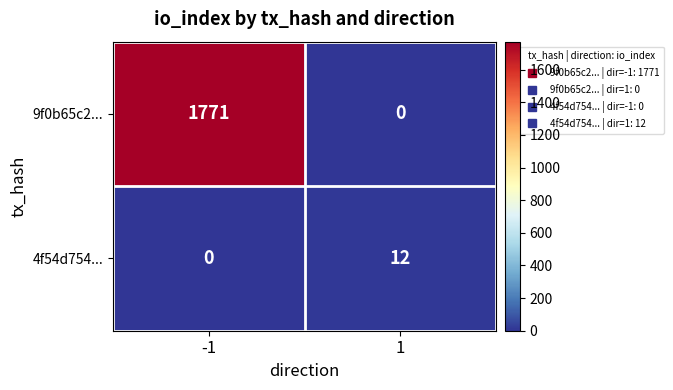

What is the approximate value of 9f0b65c2... at -1?

1771